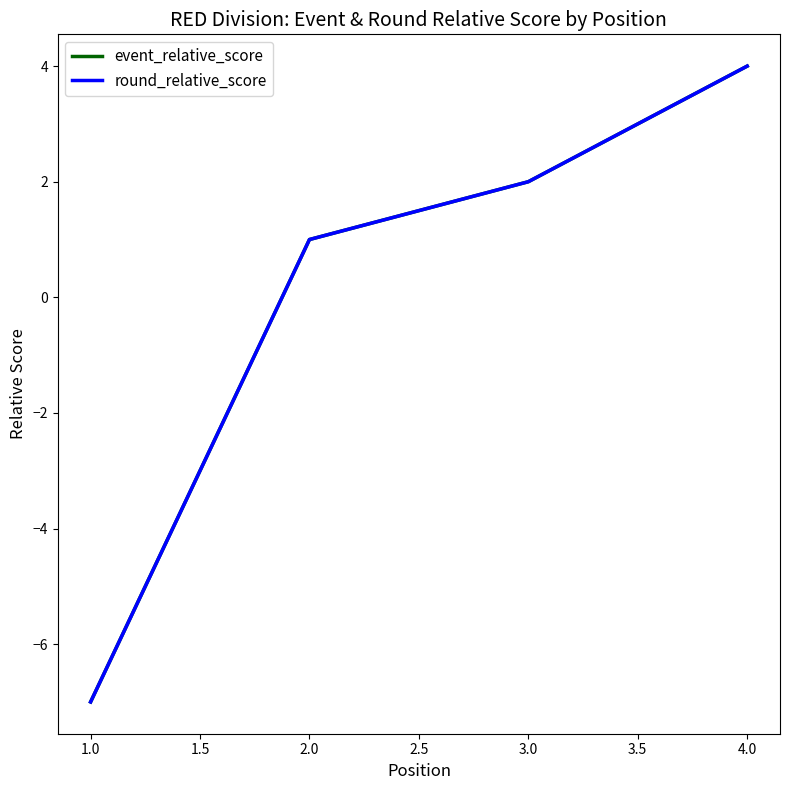

How many lines are shown in the chart?

2